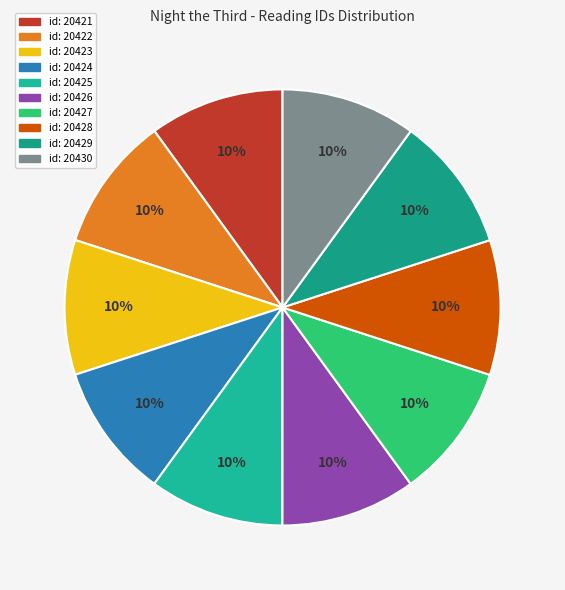

How many slices are in this pie chart?

10